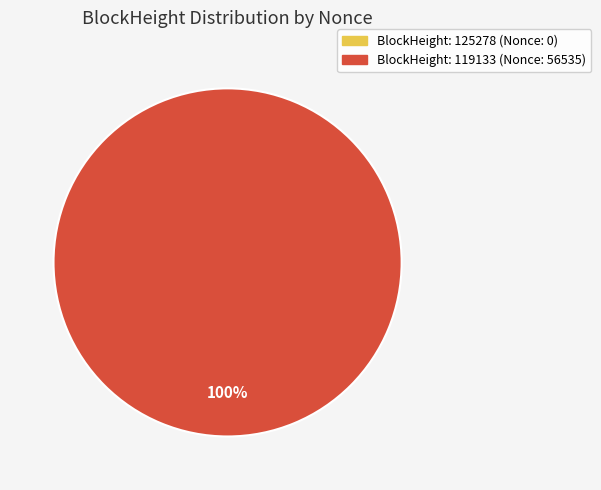

How many segments does this pie chart have?

2